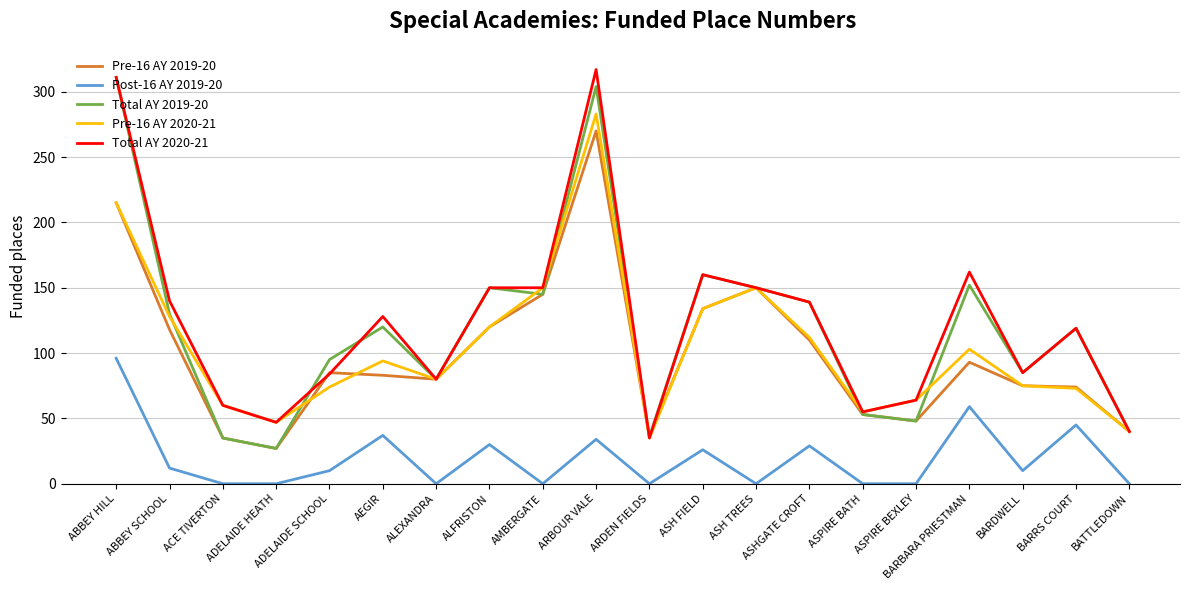

Where is the first local minimum for Total AY 2019-20?

ADELAIDE HEATH